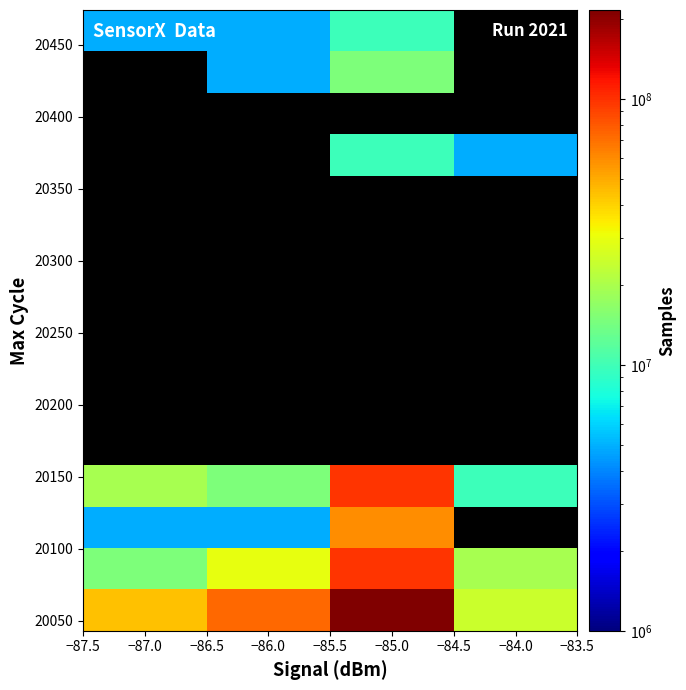

Between −87.0 and −85.0, which is larger?

−85.0